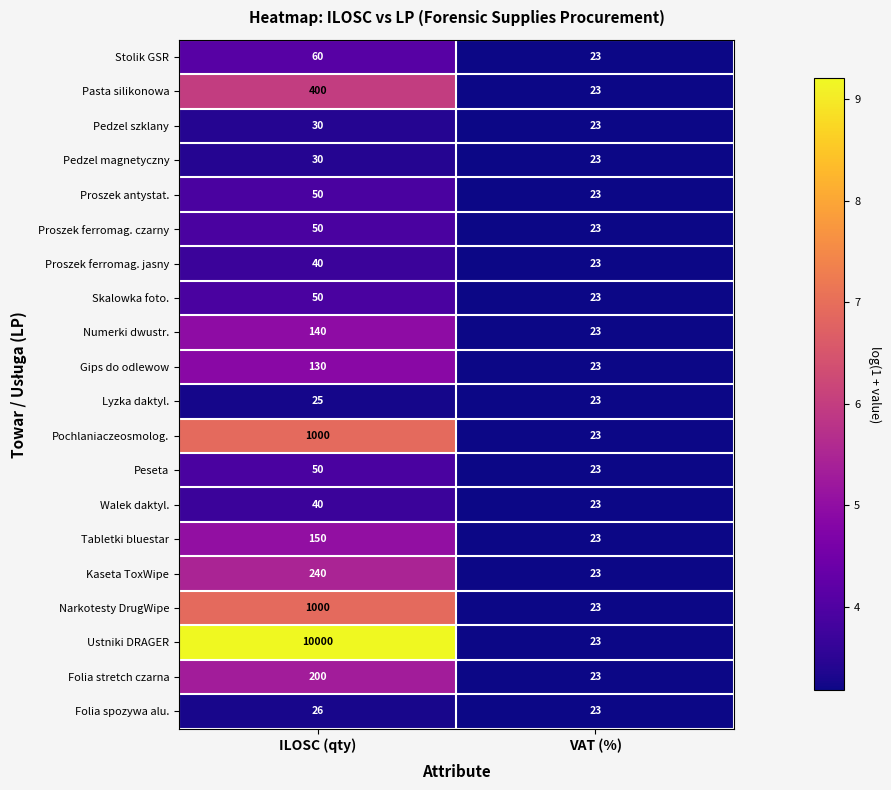

Which series has the largest range (max minus min)?

Ustniki DRAGER